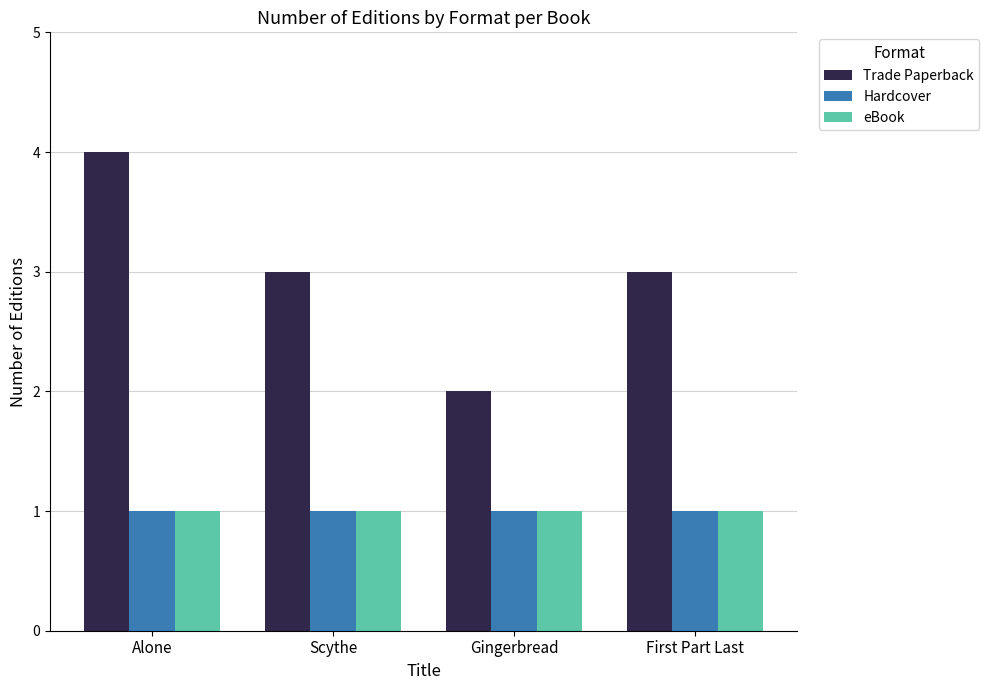

True or false: eBook has a value of 1 at Alone.

True